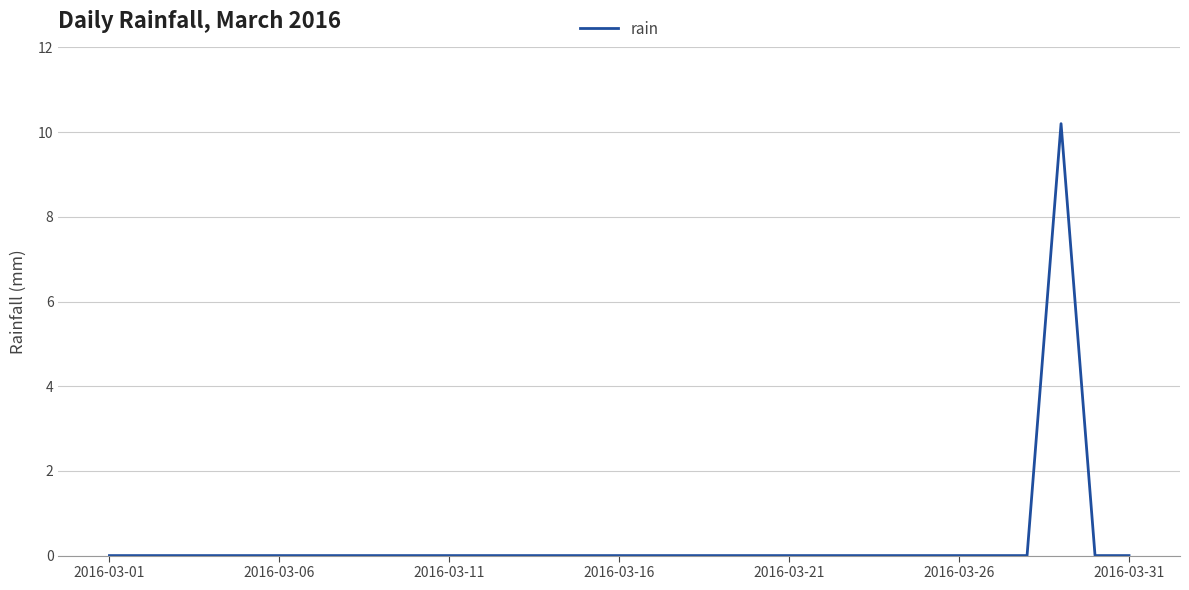

What is the difference between the maximum and minimum values?

10.2